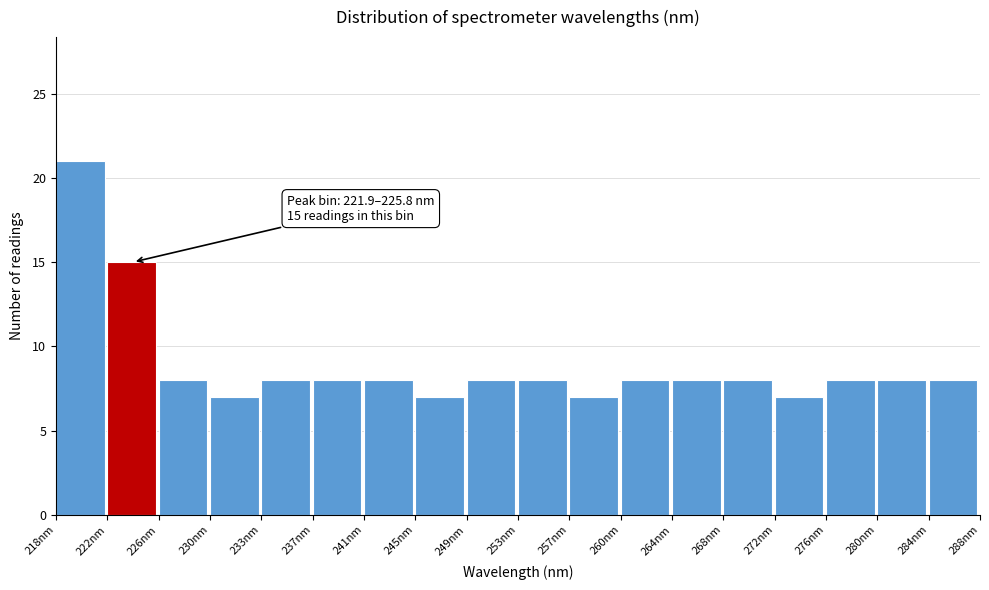

Which range on the x-axis has the tallest bar?

218.0 to 222.0